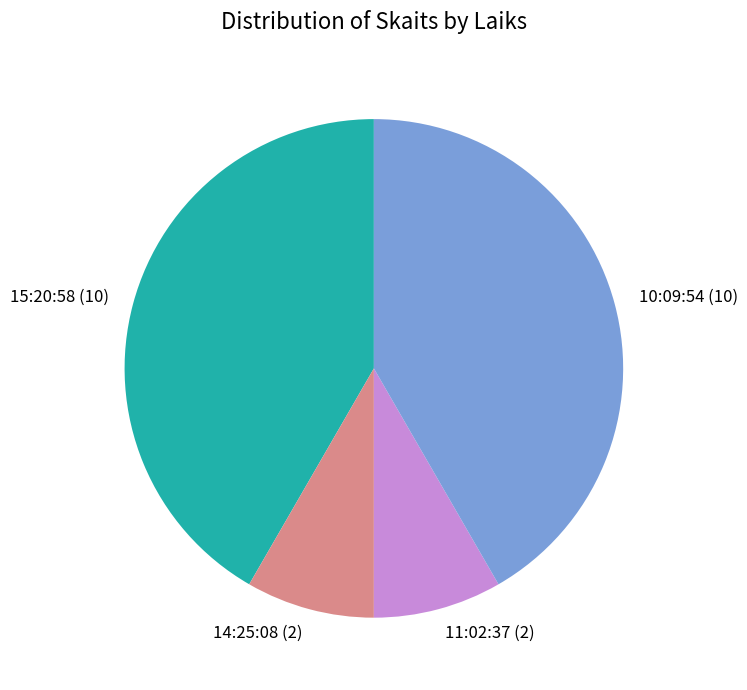

Between 15:20:58 (10) and 11:02:37 (2), which is larger?

15:20:58 (10)